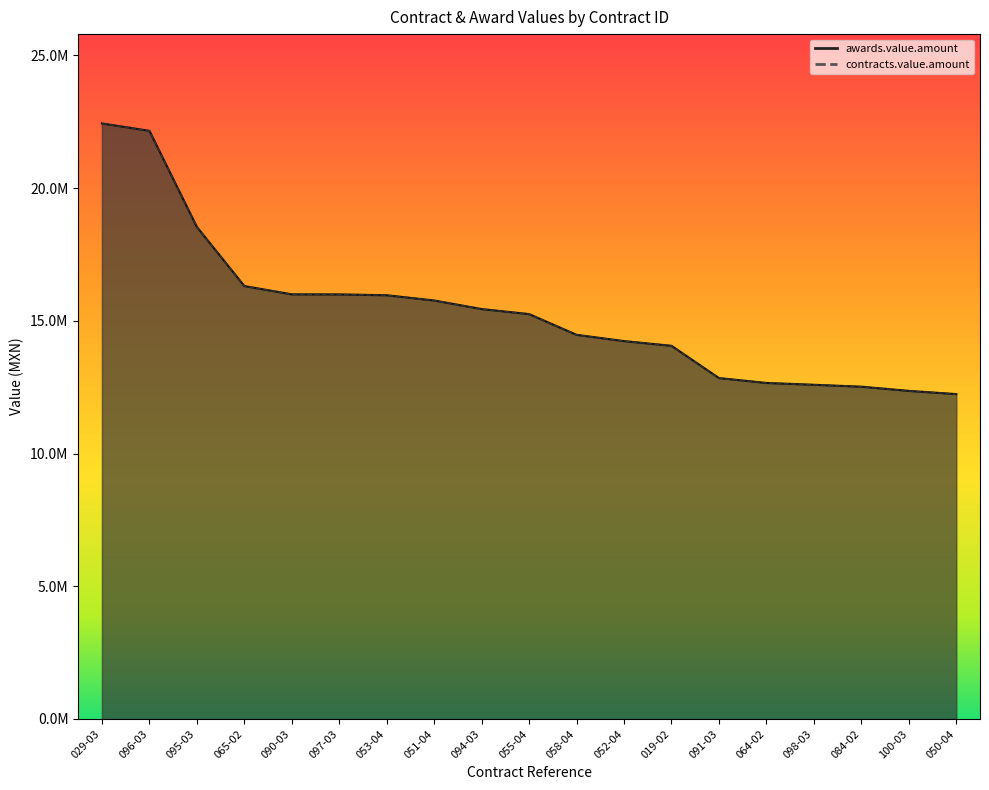

Reading left to right, what are all the values shown in this chart?

awards.value.amount: 22433317.2	22154361.0	18533634.0	16308643.9	15995547.0	15993605.0	15962232.3	15763830.8	15441538.0	15251205.9	14470767.4	14234406.1	14057637.5	12842161.0	12658257.7	12589642.0	12517467.8	12359463.0	12238271.9
contracts.value.amount: 22433317.2	22154361.0	18533634.0	16308643.9	15995547.0	15993605.0	15962232.3	15763830.8	15441538.0	15251205.9	14470767.4	14234406.1	14057637.5	12842161.0	12658257.7	12589642.0	12517467.8	12359463.0	12238271.9